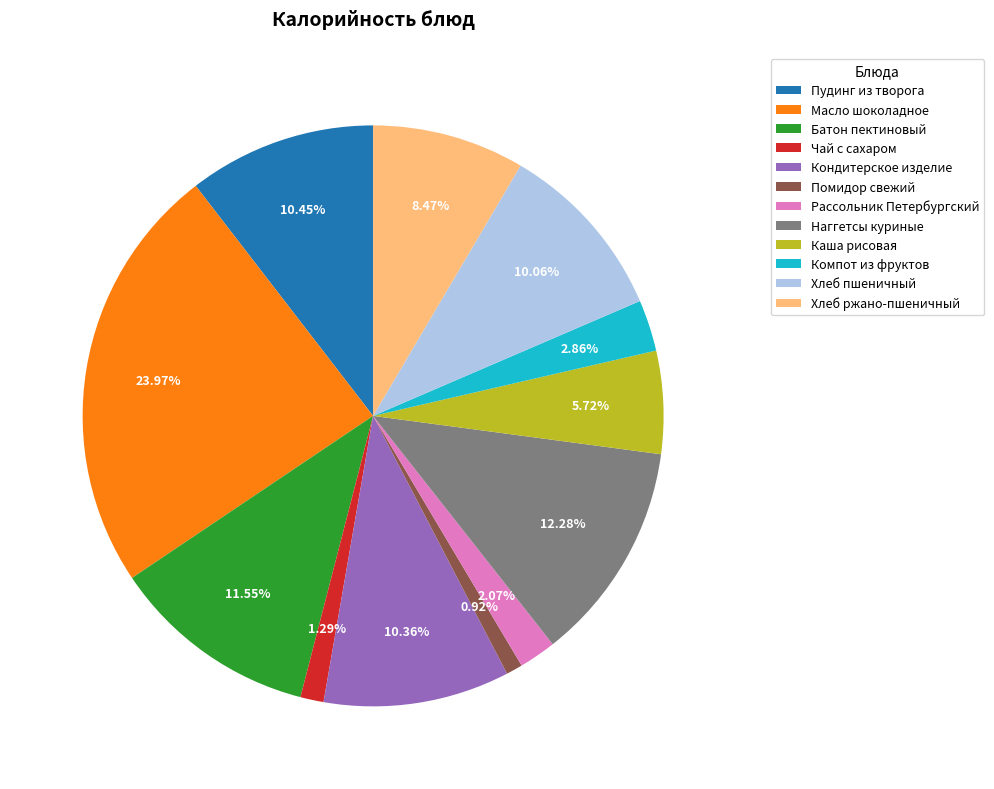

What percentage do Чай с сахаром and Наггетсы куриные together represent?

13.6%